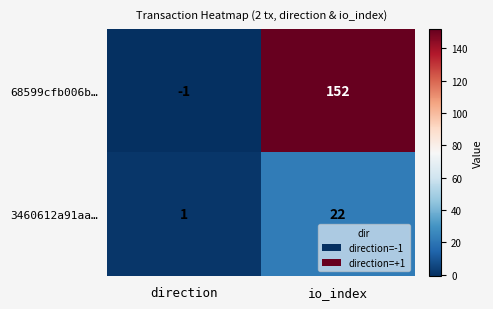

Which series changed the most between direction and io_index?

68599cfb006b…